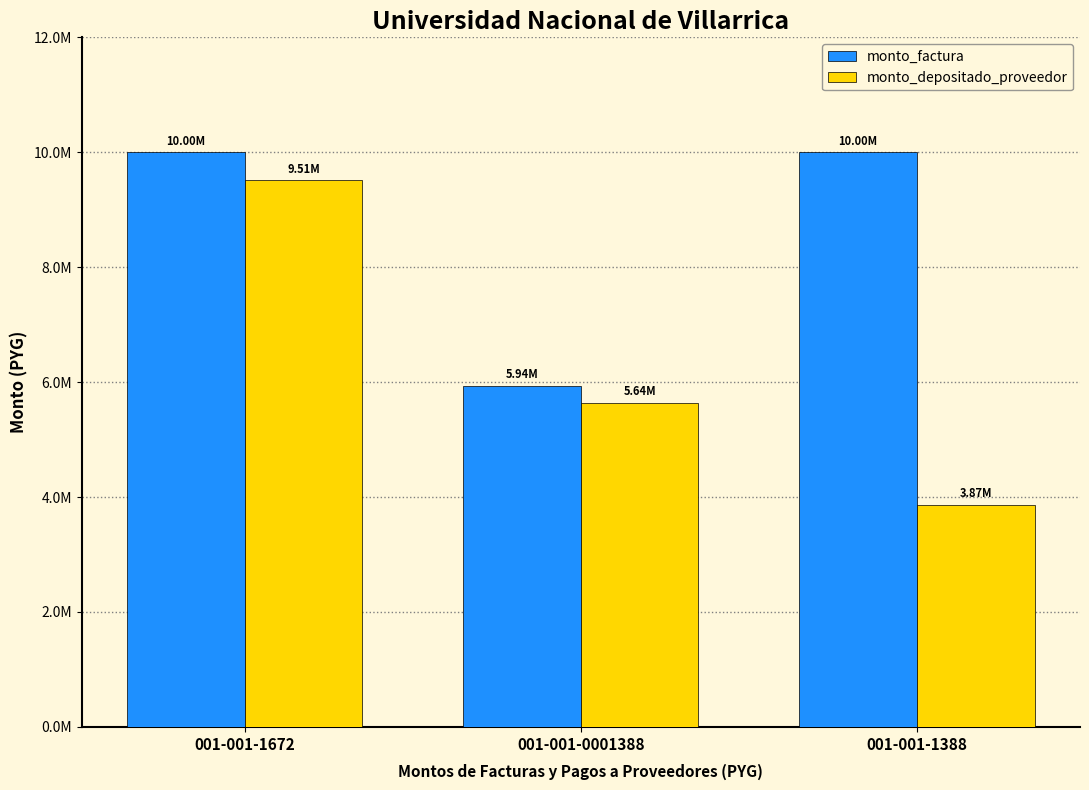

What are all the series names shown in the legend?

monto_factura, monto_depositado_proveedor